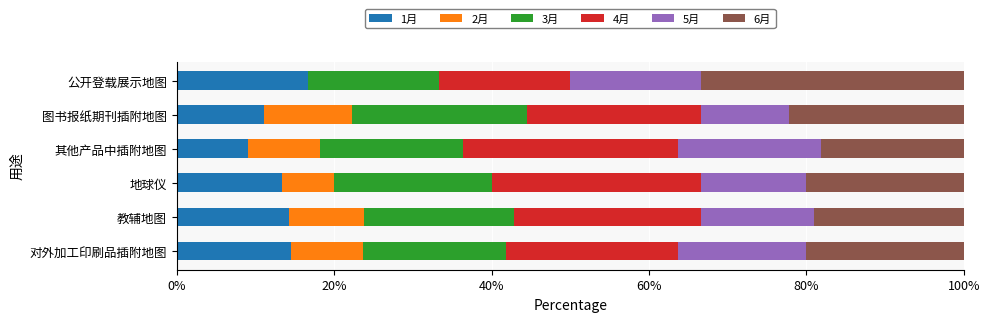

True or false: 1月 has a value of 9.1 at 其他产品中插附地图.

True